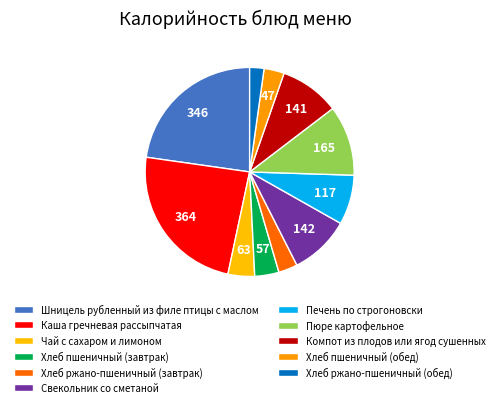

Approximately how many times larger is the value at Шницель рубленный из филе птицы с маслом compared to Пюре картофельное?

2.1